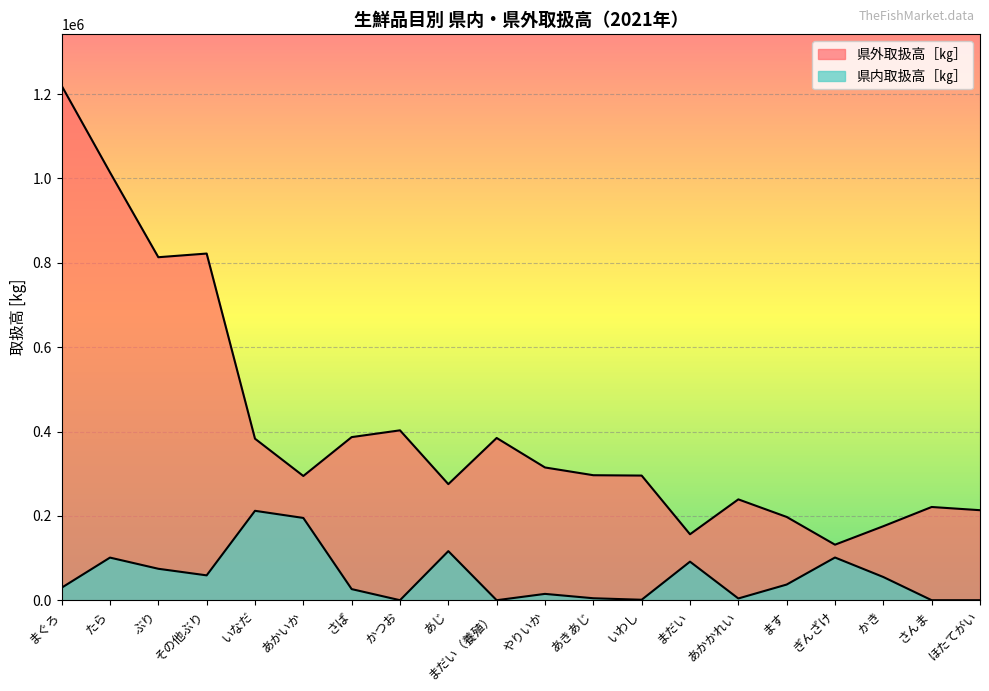

What is the label of the 12th point from the left?

あきあじ